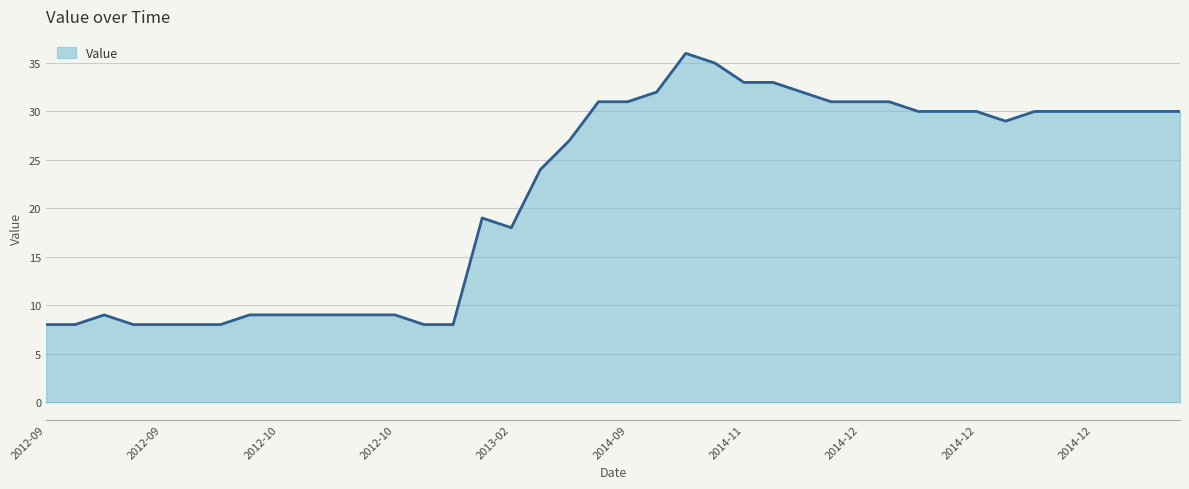

What is the difference between the maximum and minimum values?

28